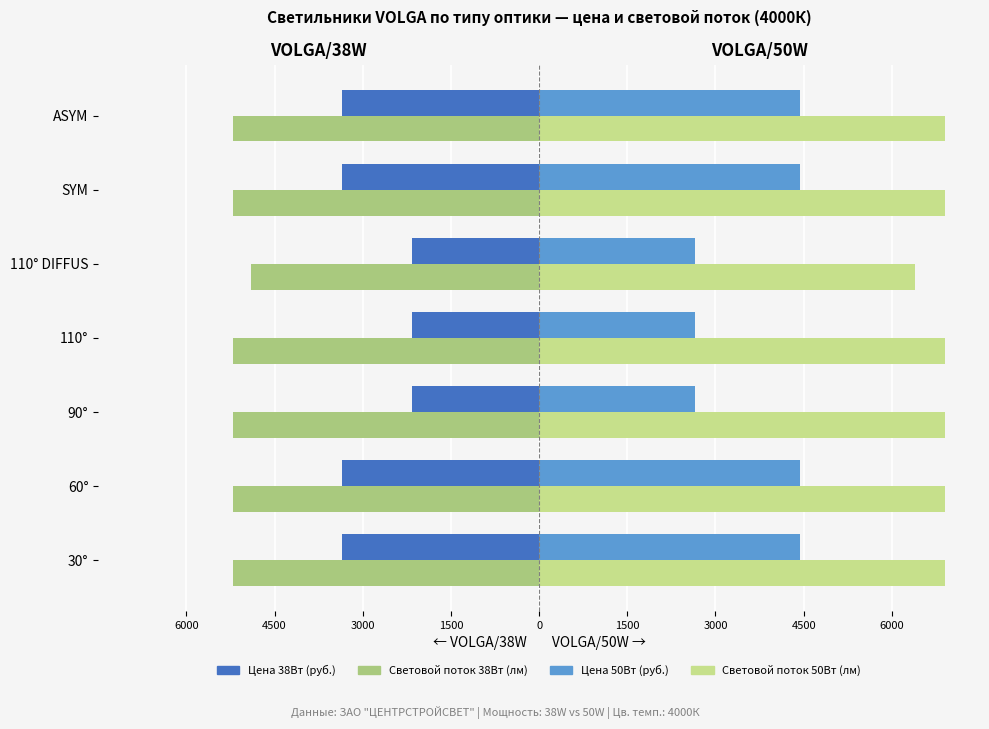

What are all the series names shown in the legend?

Цена 38Вт, Световой поток 38Вт, Цена 50Вт, Световой поток 50Вт